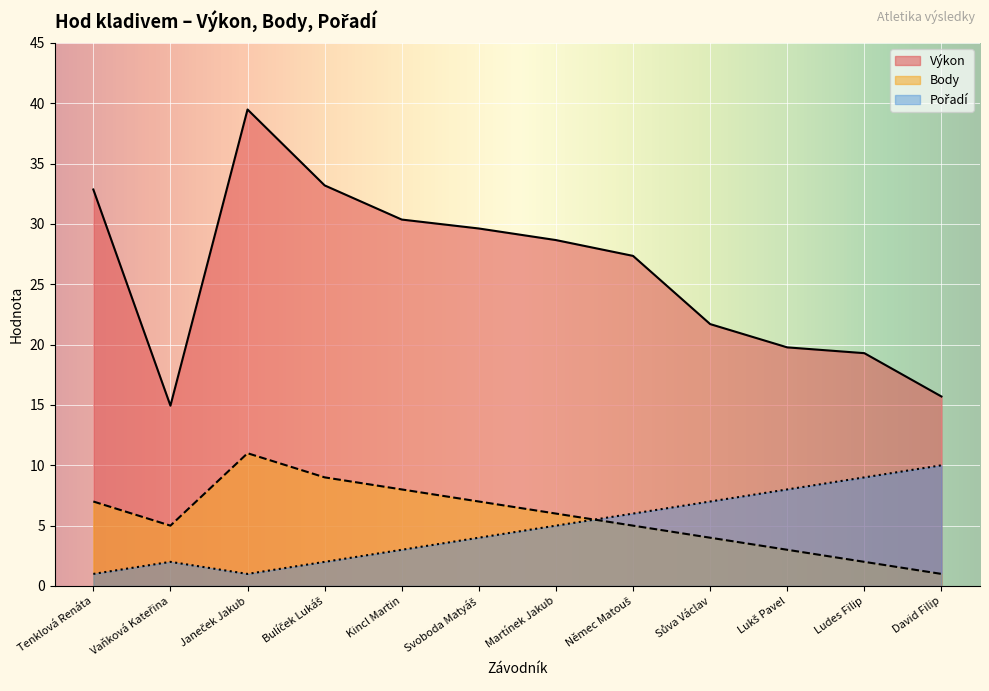

The Pořadí series shows 3.0 at David Filip. True or false?

False